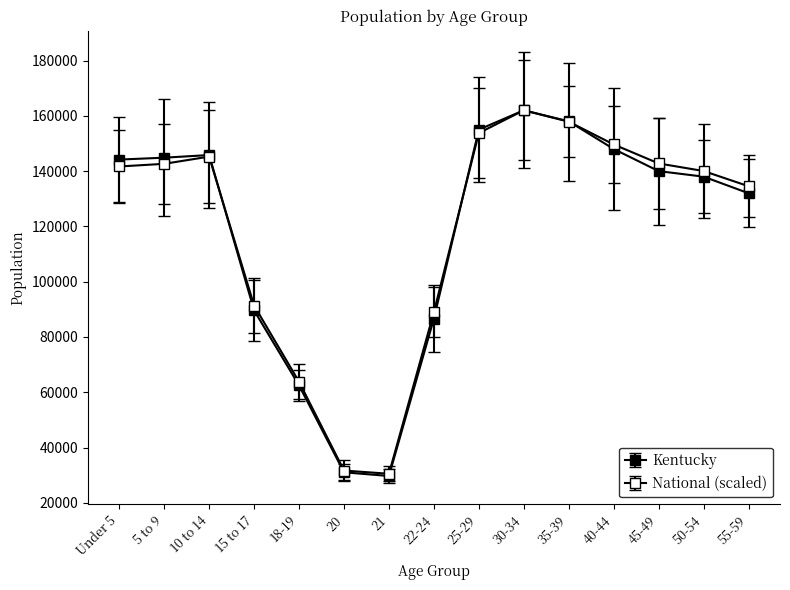

Rank the series by their maximum value, from highest to lowest.

Kentucky, National